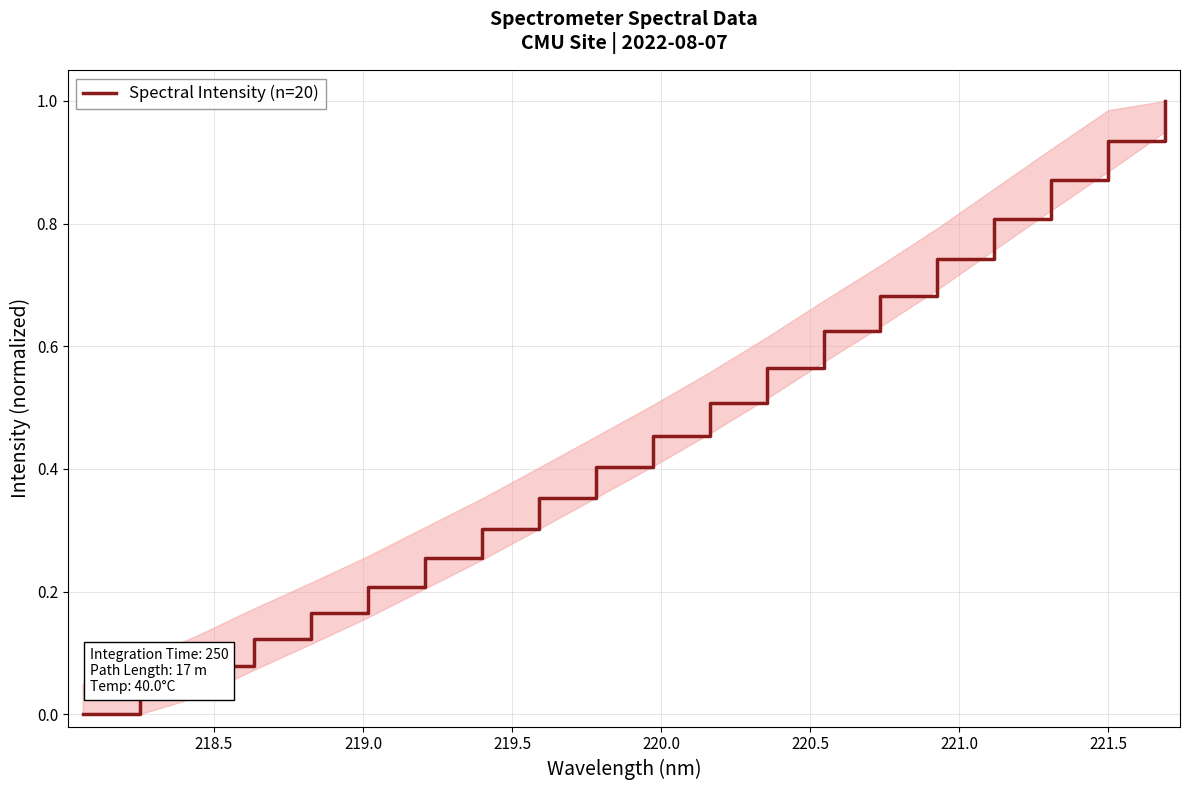

What is the difference between the maximum and minimum values?

1.0